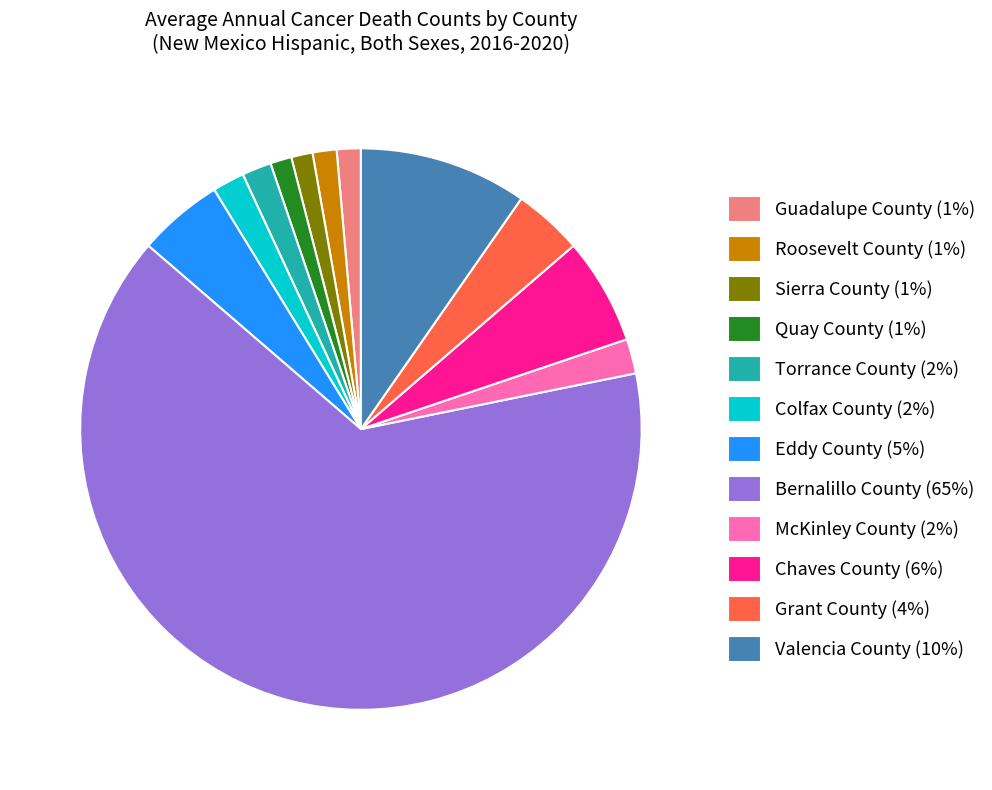

What is the majority slice?

Bernalillo County